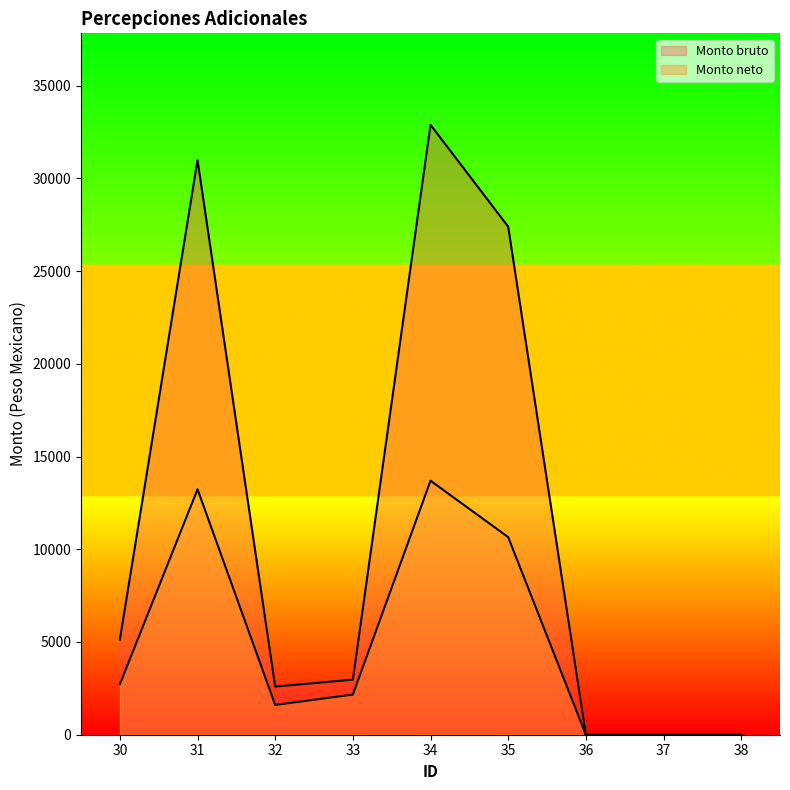

What is the maximum value shown in the chart?

32884.0